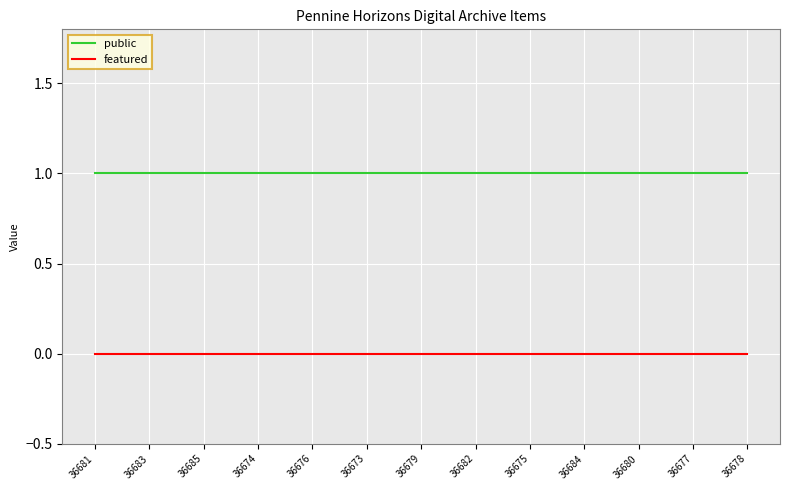

Which series has the largest total across all categories?

public